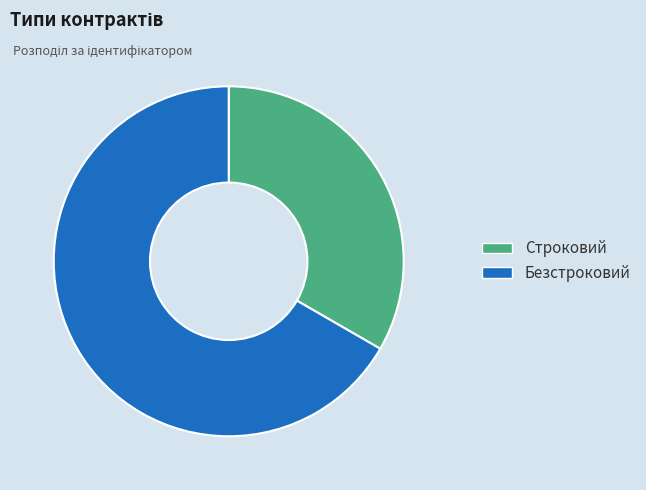

What is the majority slice?

Безстроковий